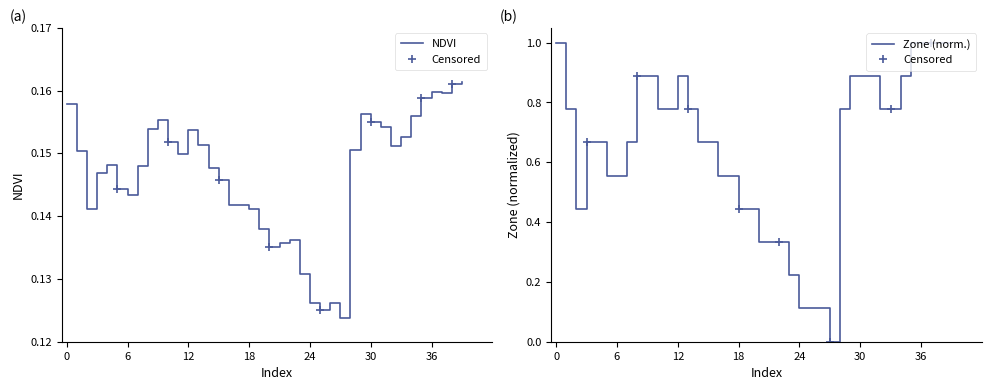

The Zone series shows 1.0 at 0. True or false?

True